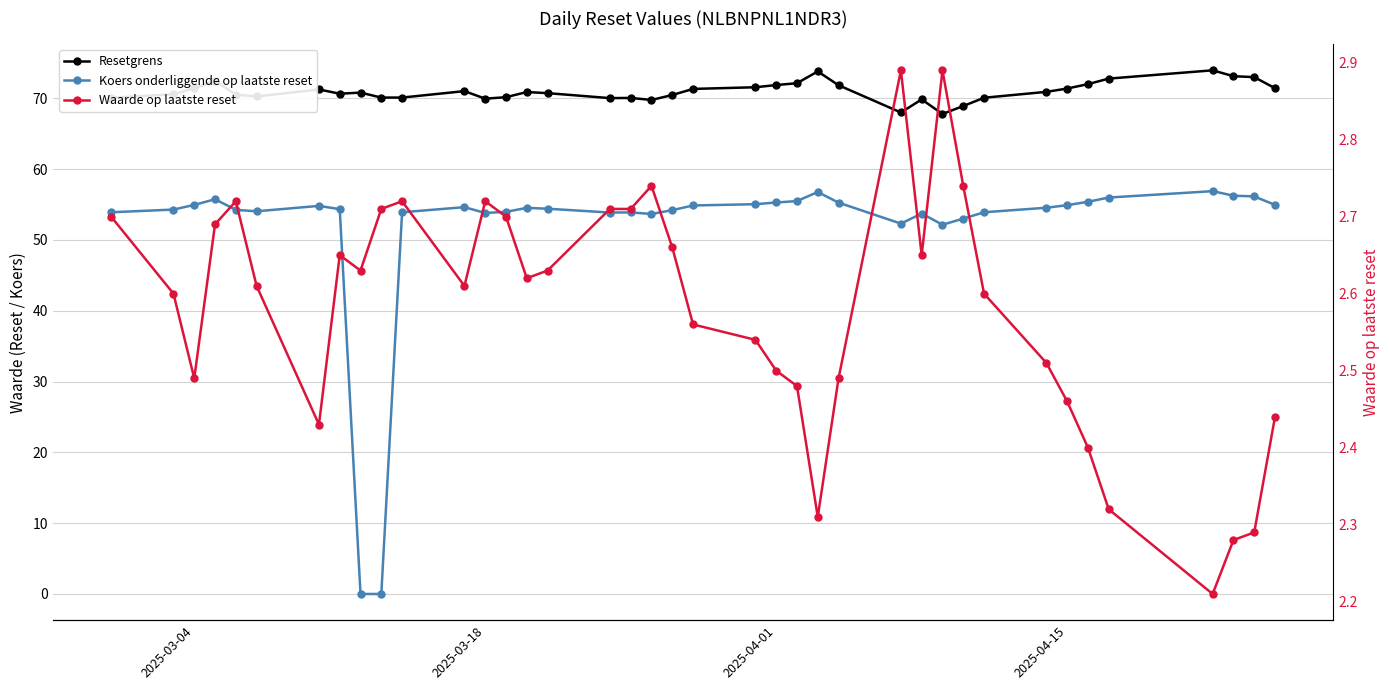

What is the difference between the second highest and minimum values in the Resetgrens series?

6.0